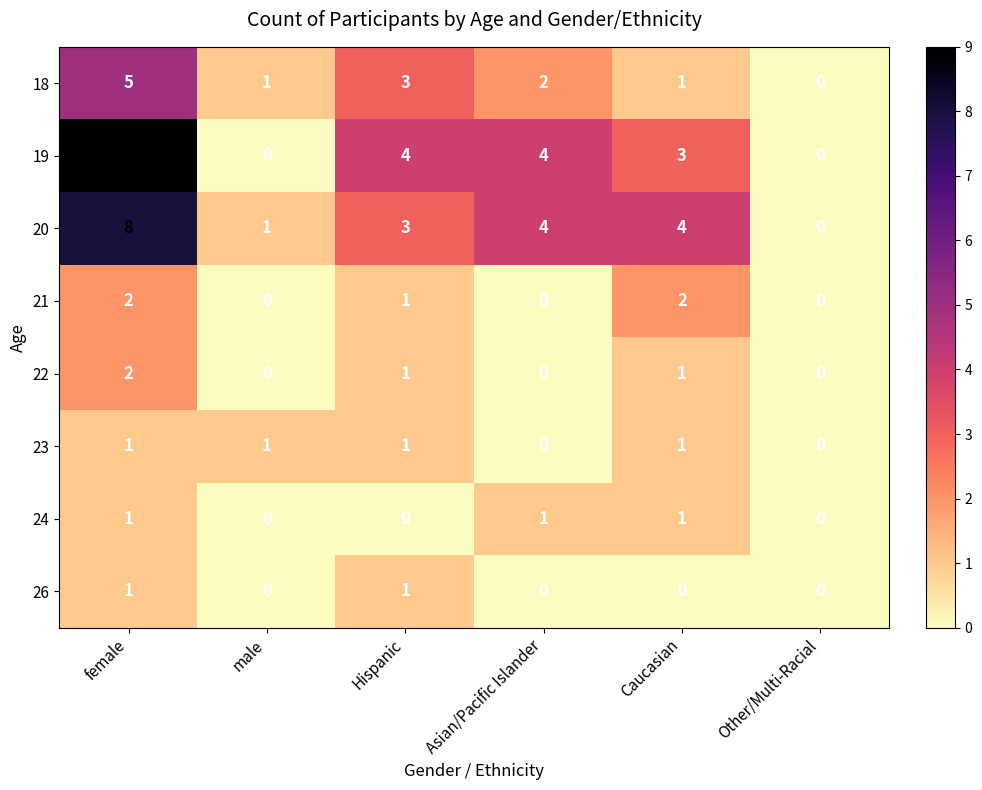

At how many categories does at least one series exceed 3?

4